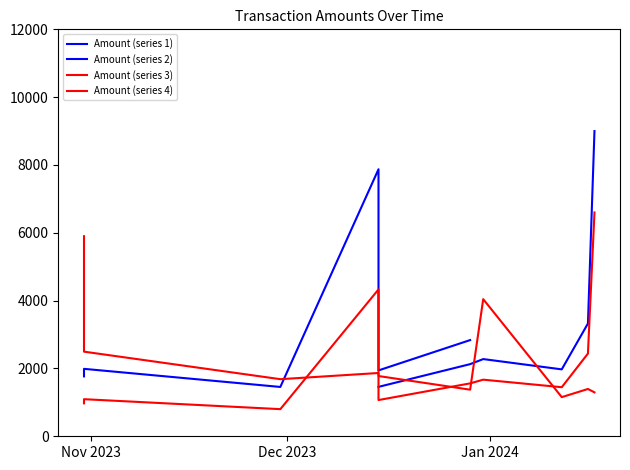

Is this an area chart (filled region under the line)?

No